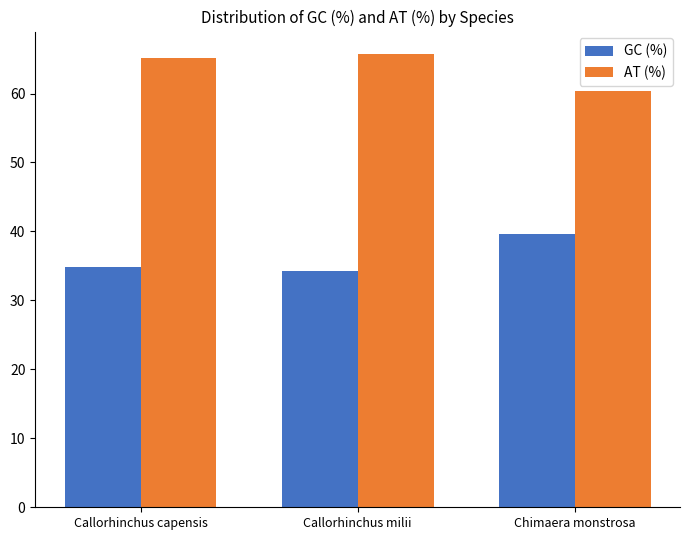

What is the spread (max minus min) of values at Callorhinchus capensis?

30.4